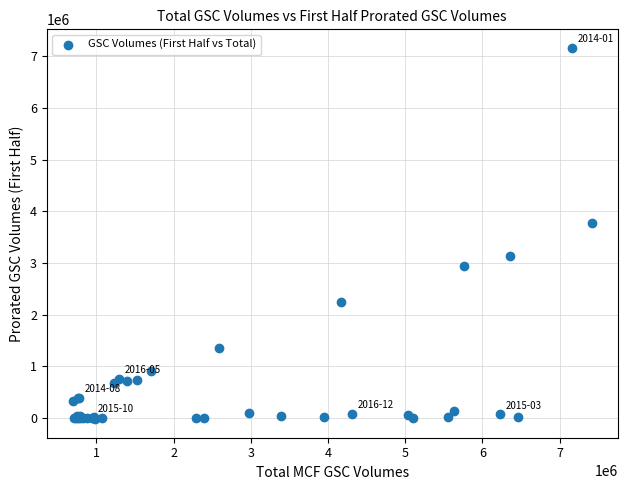

What Y value in the scatter plot is closest to 3568868?

3765480.4